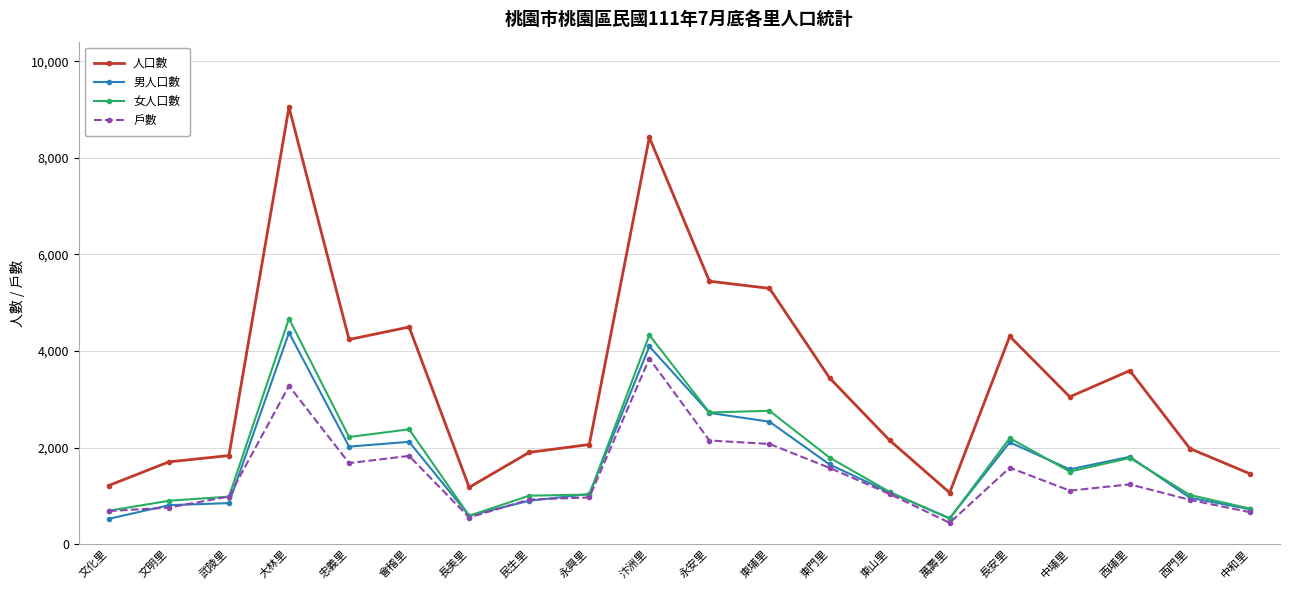

How many lines are shown in the chart?

4